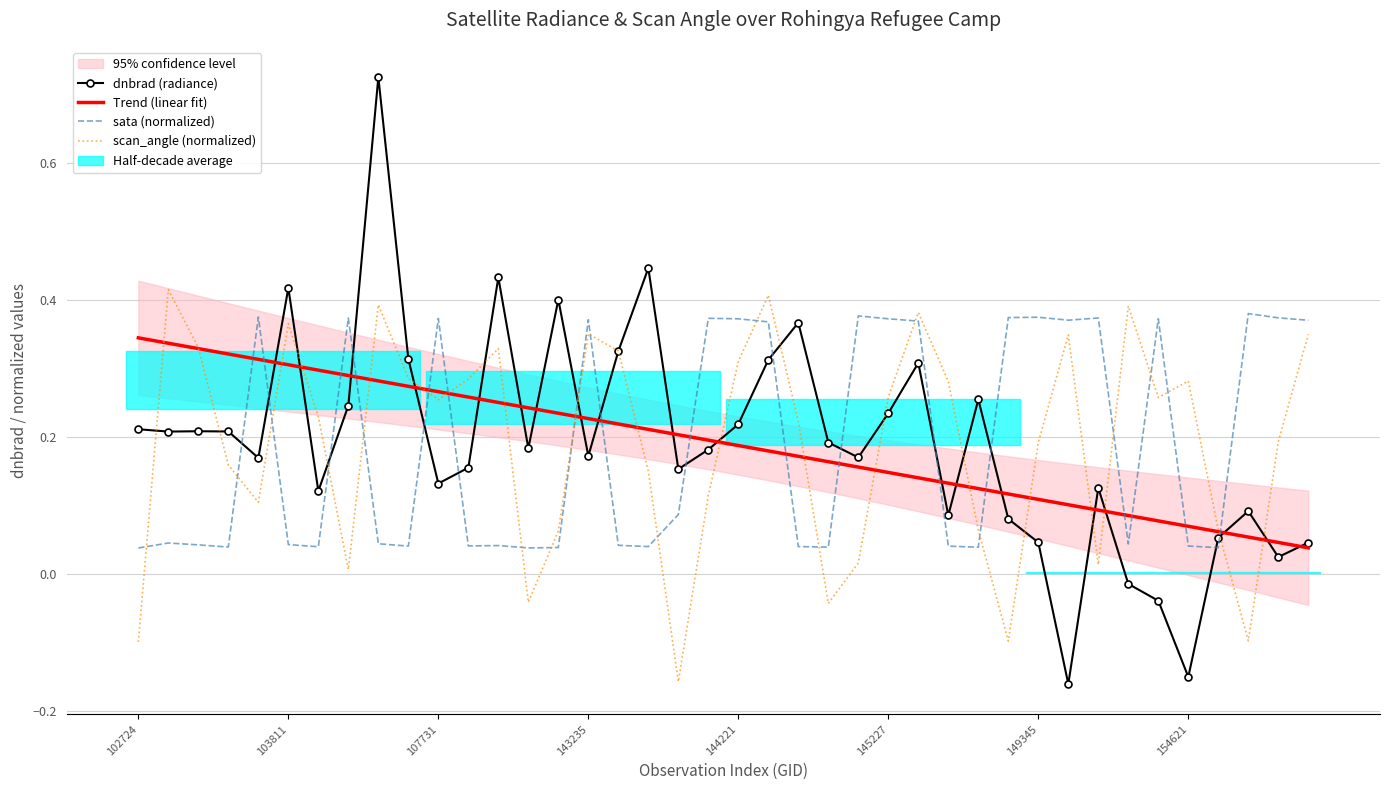

True or false: sata (normalized) and scan_angle (normalized) intersect in this chart.

True